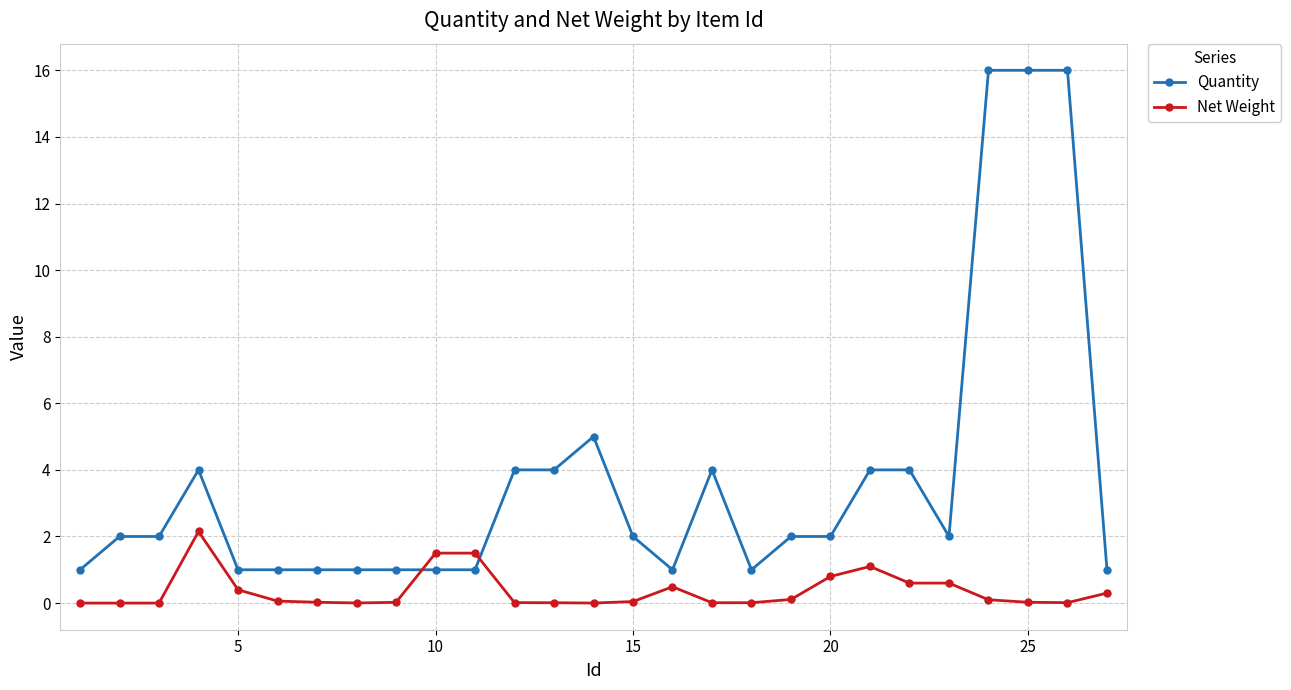

What is the value of the Quantity point at the 25th from the left?

16.0